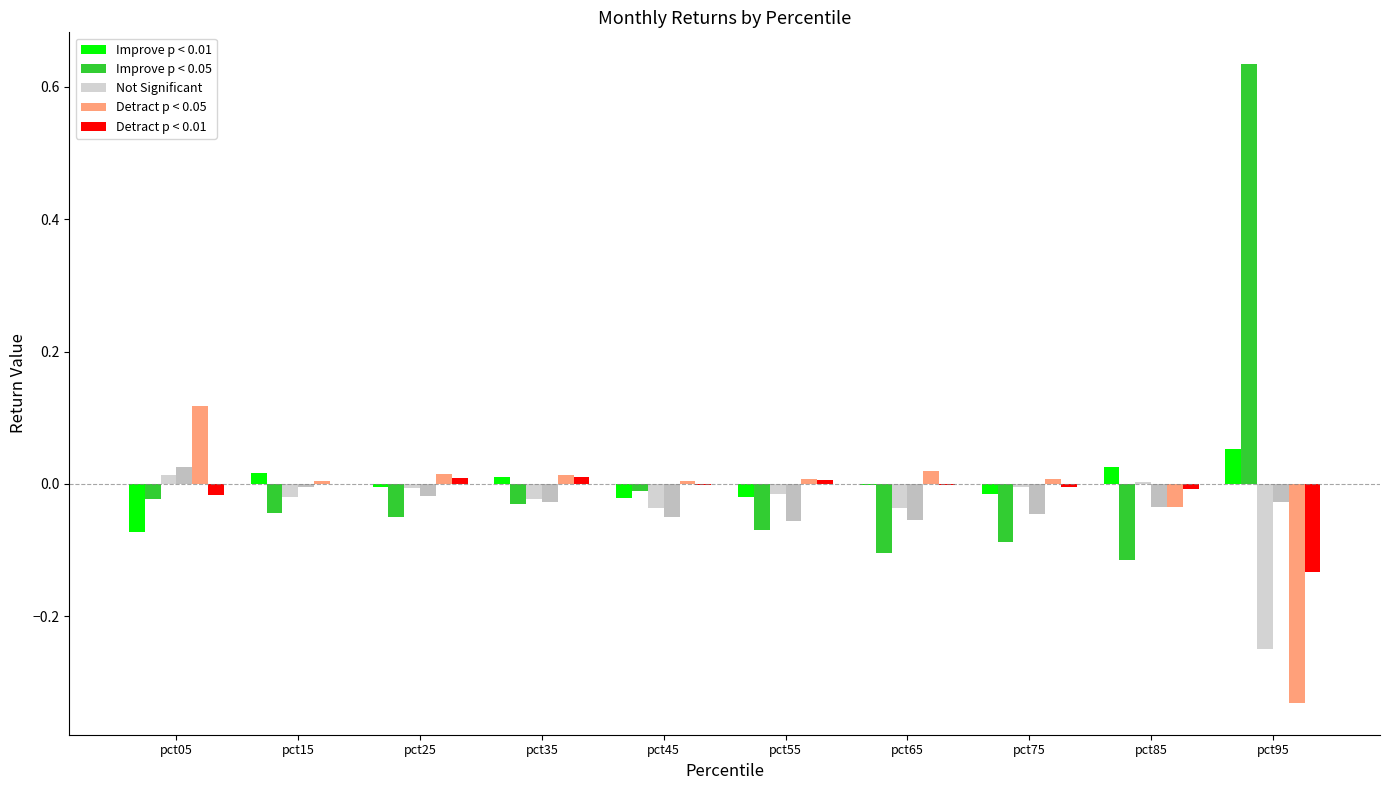

What is the greatest value displayed?

0.6